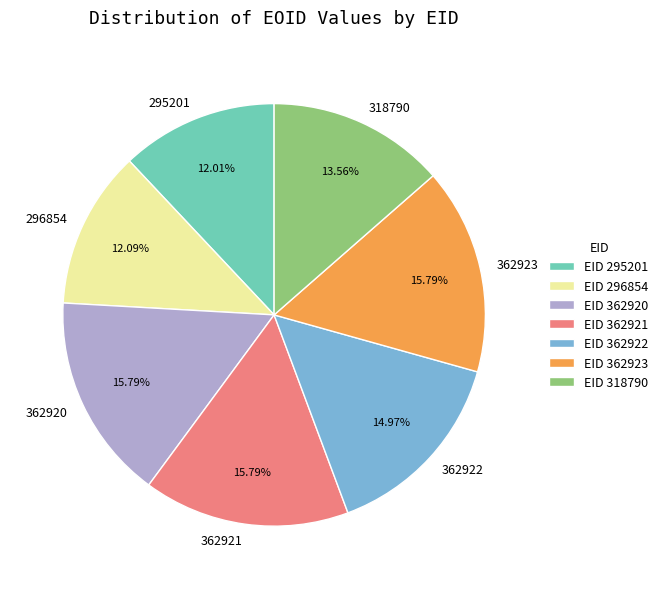

Is the sum of EID 295201 and EID 318790 greater than half?

No